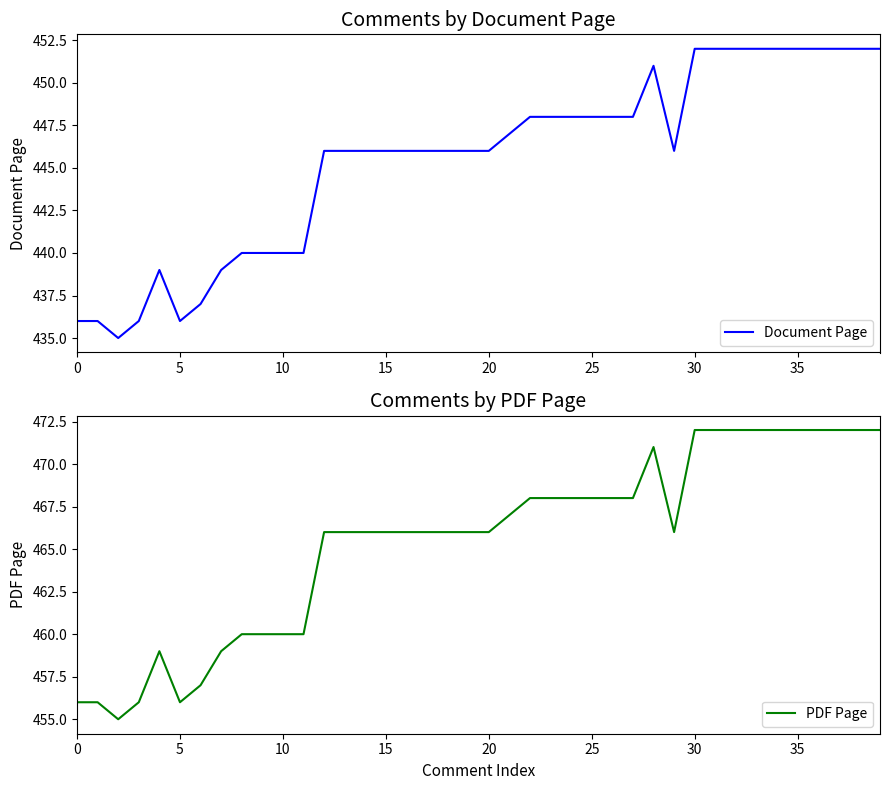

What is the minimum value for PDF Page?

455